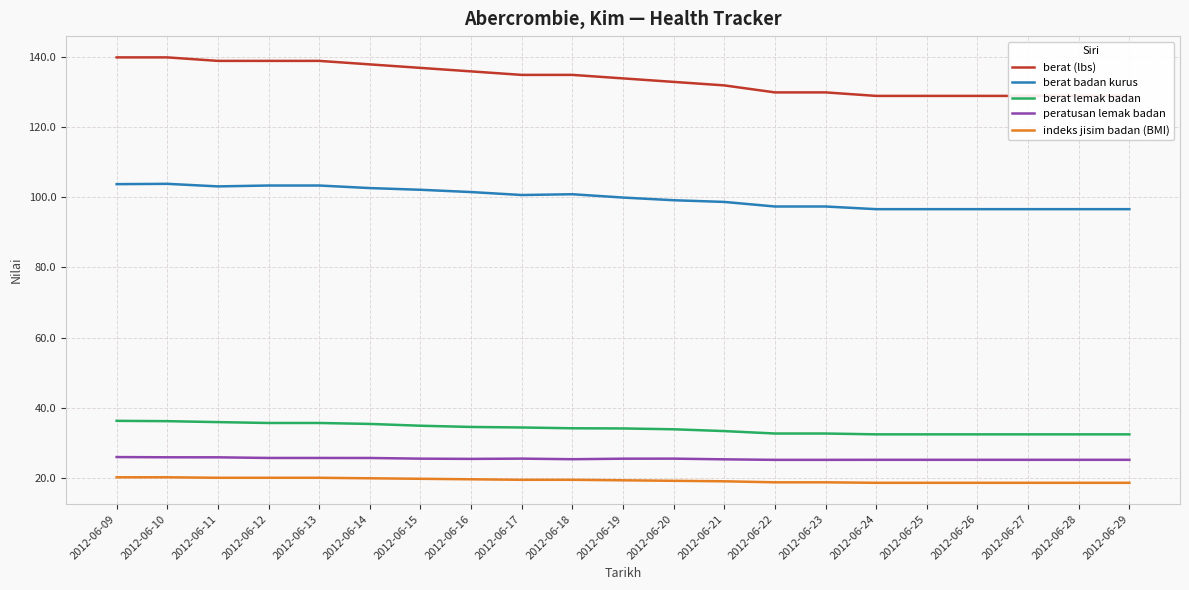

At how many categories does at least one series exceed 43?

21